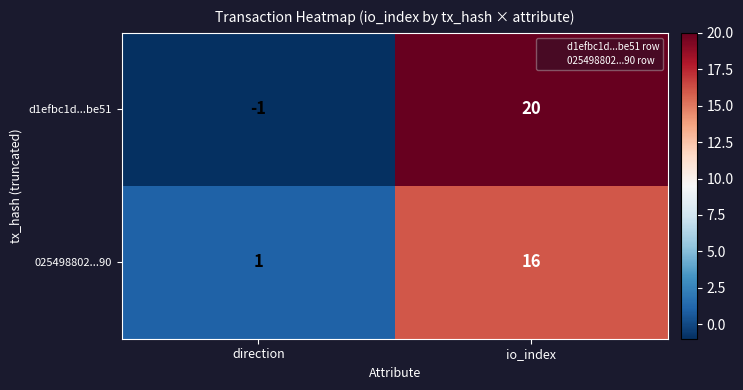

Which series has the largest total across all categories?

d1efbc1d...be51